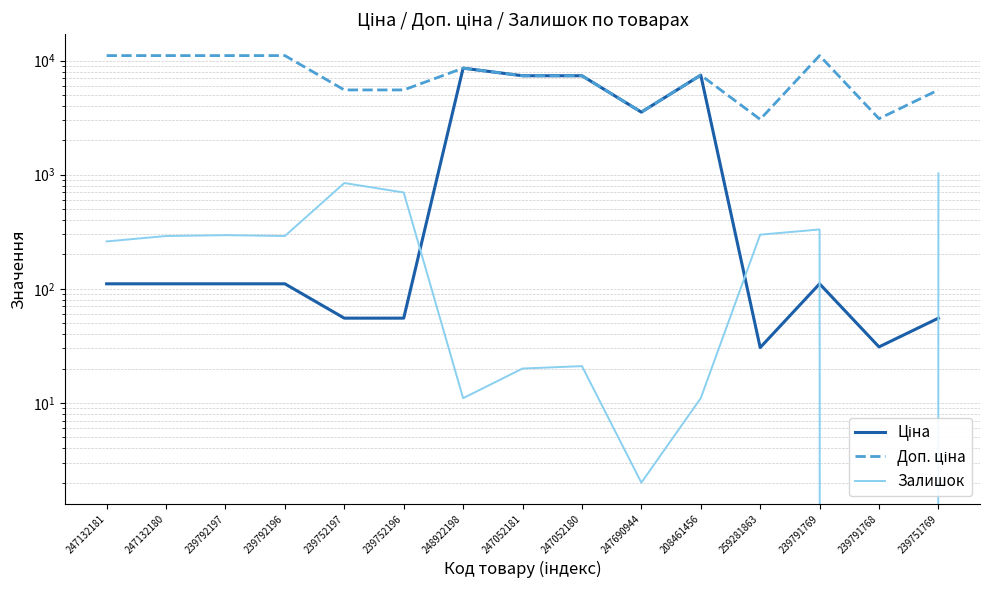

What is the label of the 12th point from the left?

259281863